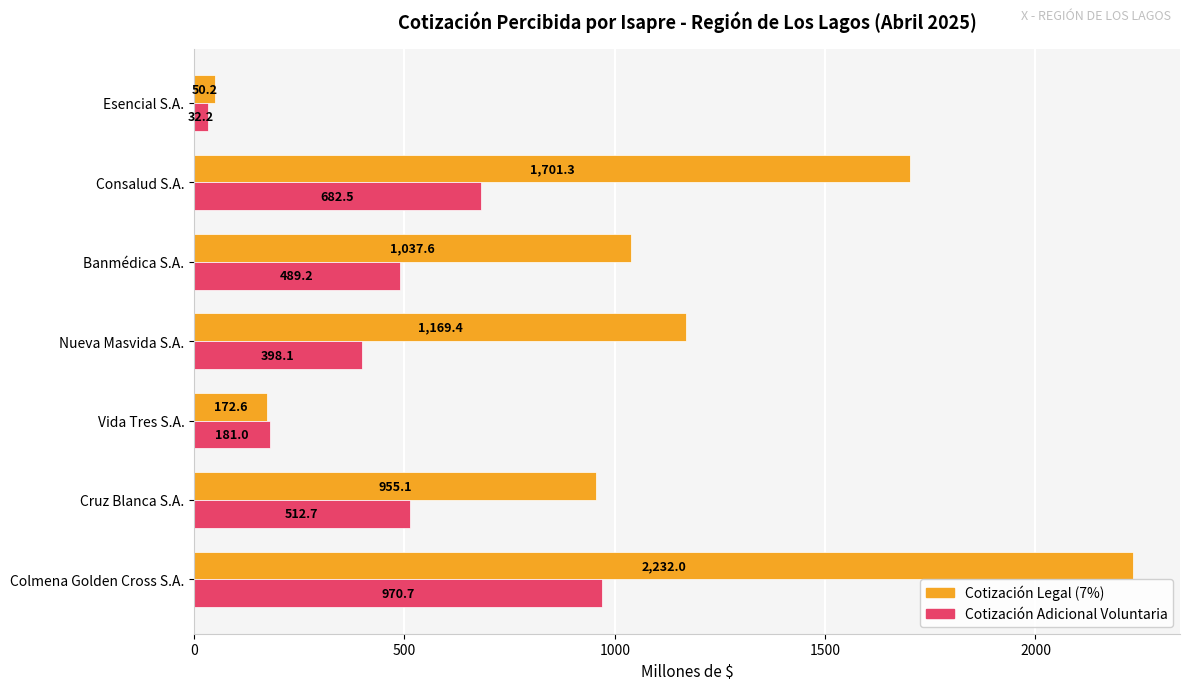

Where is Cotización Adicional Voluntaria nearest to the value 501?

Cruz Blanca S.A.